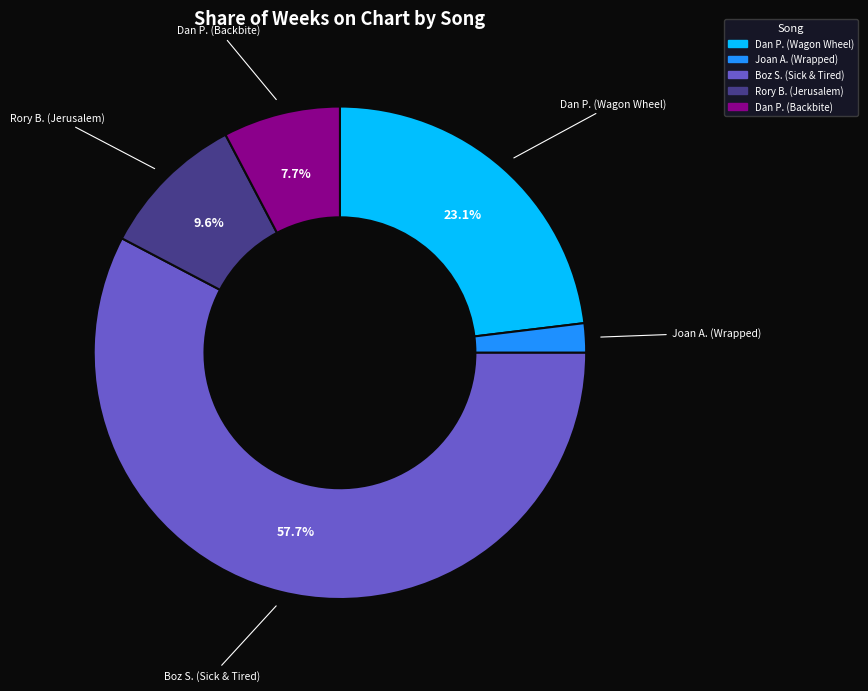

How many slices are in this pie chart?

5